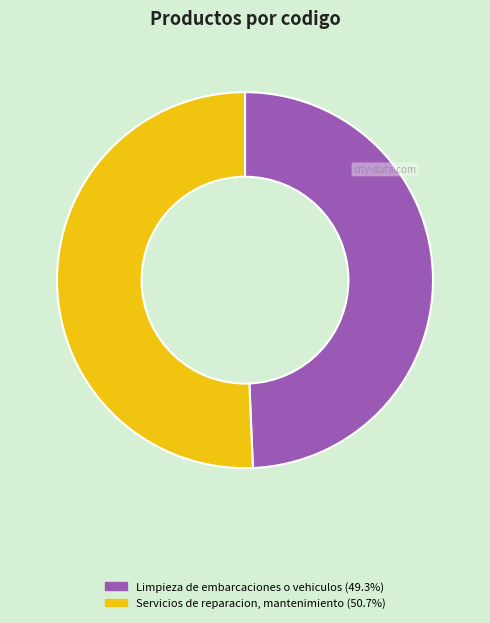

Which category has the smallest portion of the pie?

Limpieza de embarcaciones o vehiculos